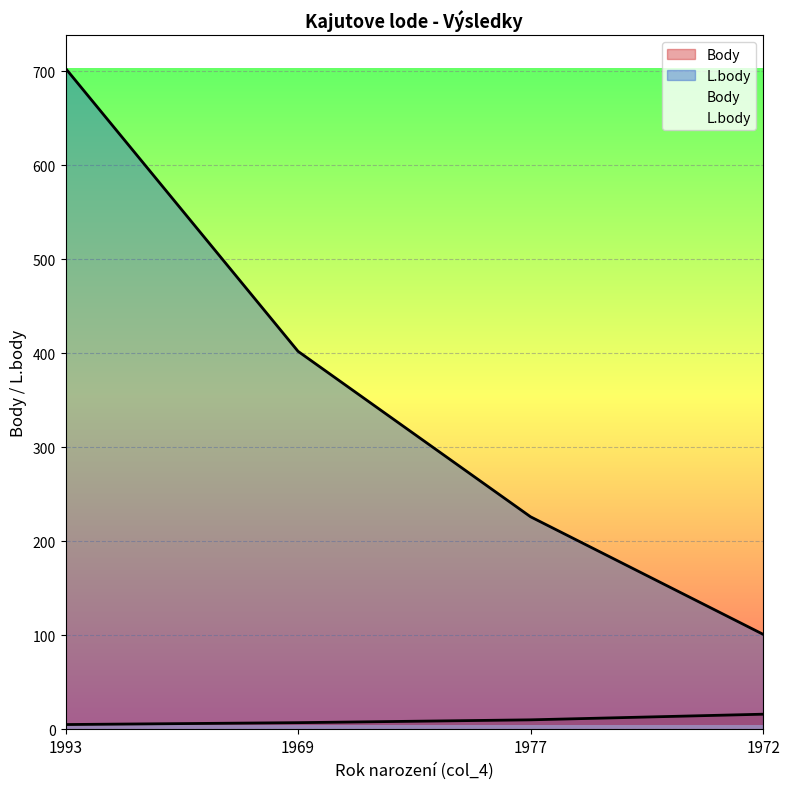

How many lines are shown in the chart?

2